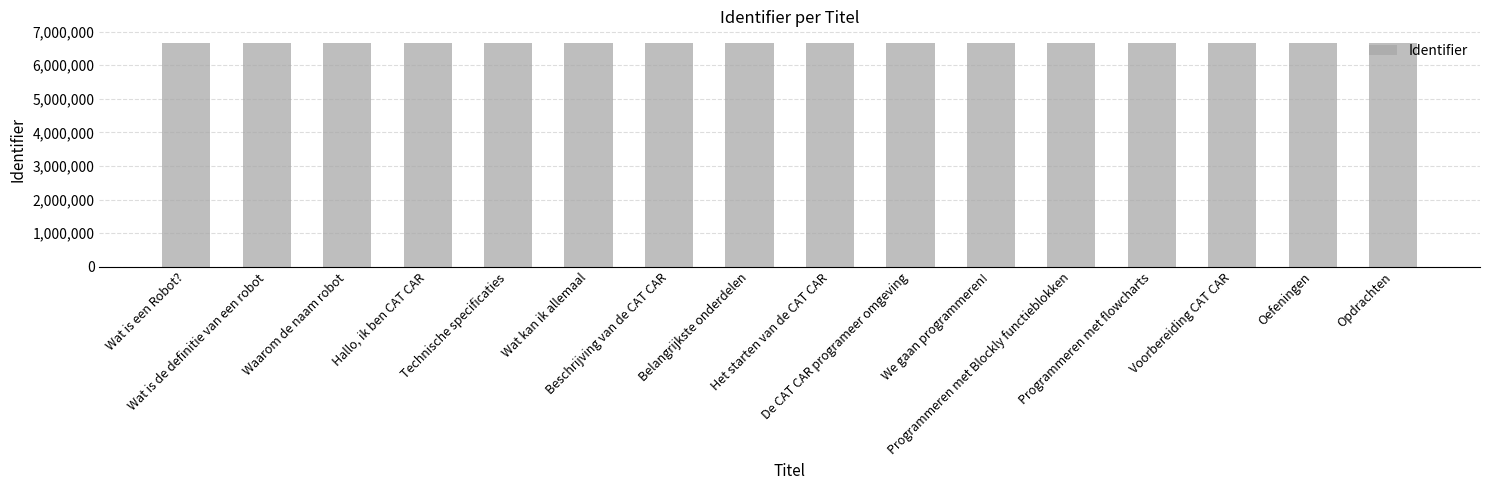

What is the maximum value shown in the chart?

6672439